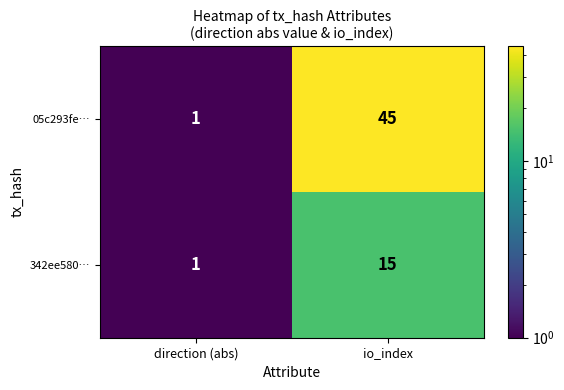

Reading left to right, extract all data points from this chart.

05c293fe…: direction (abs)=1	io_index=45
342ee580…: direction (abs)=1	io_index=15